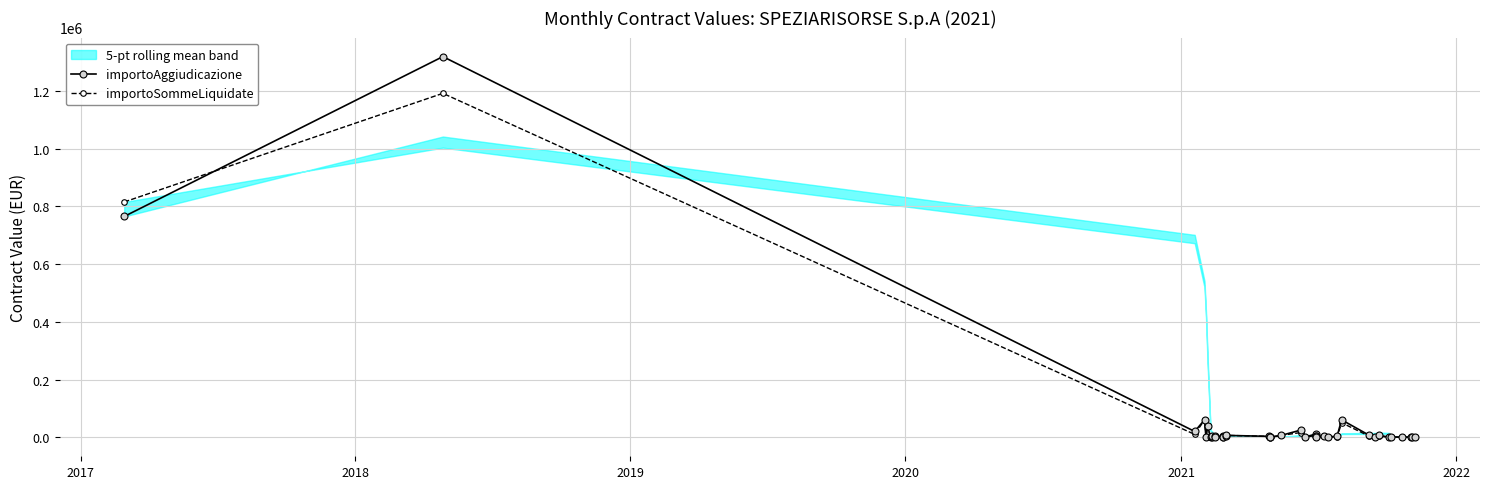

What is the maximum value shown in the chart?

1318906.0